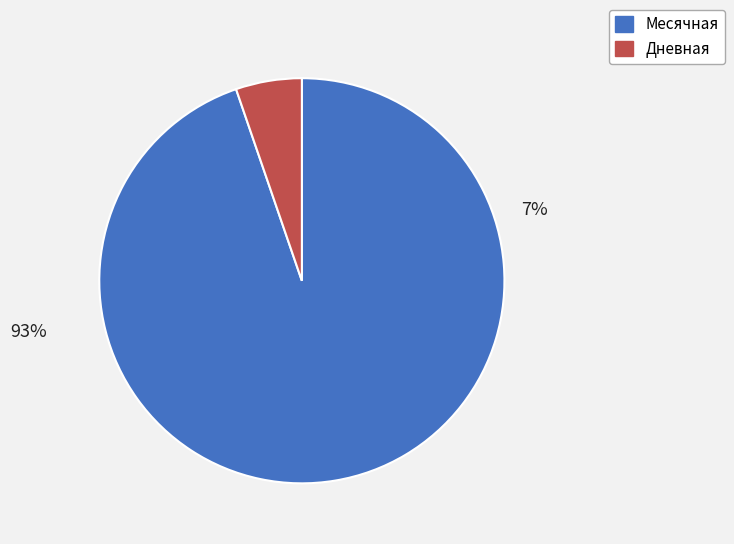

Rank the categories by value from lowest to highest.

Дневная, Месячная